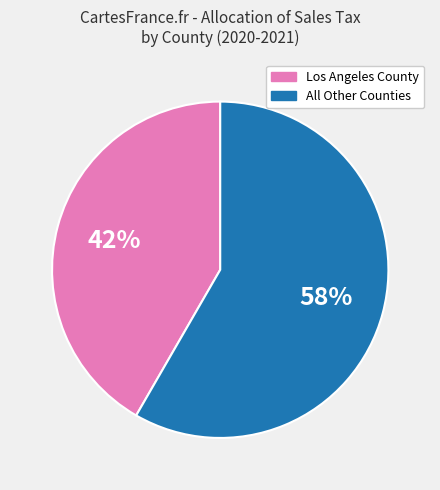

Is there any slice that represents more than half of the pie?

Yes